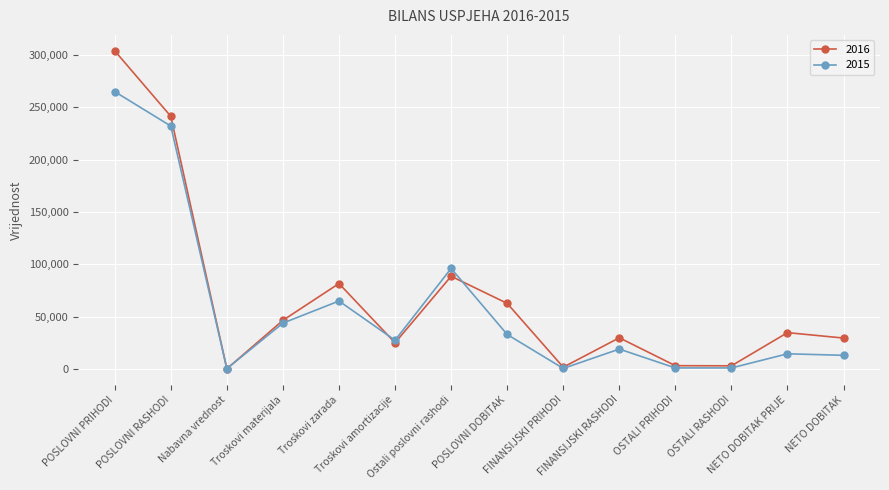

Between Ostali poslovni rashodi and OSTALI RASHODI, which series saw the biggest shift?

2015